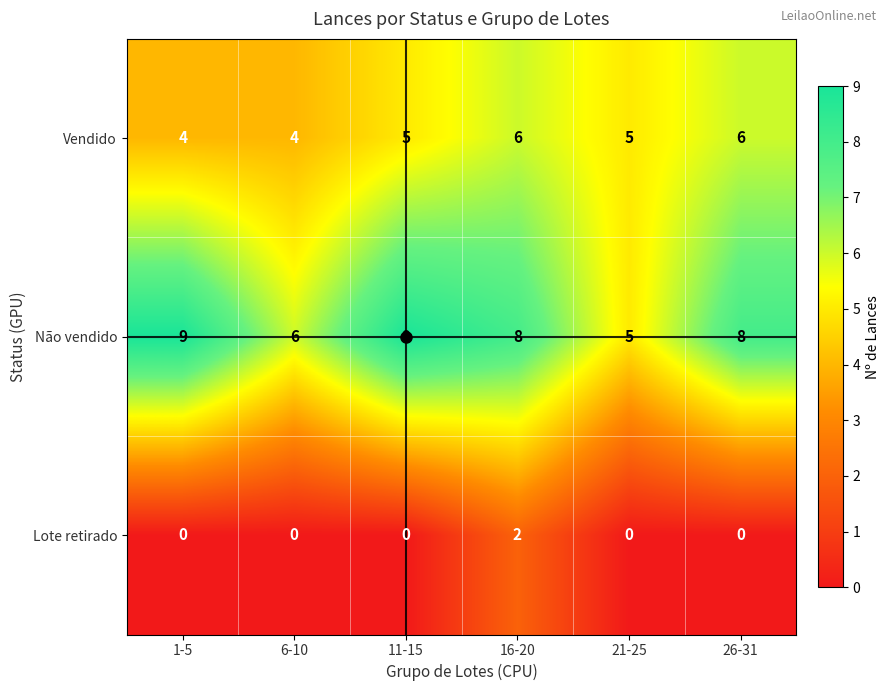

Read the Vendido value at 26-31.

6